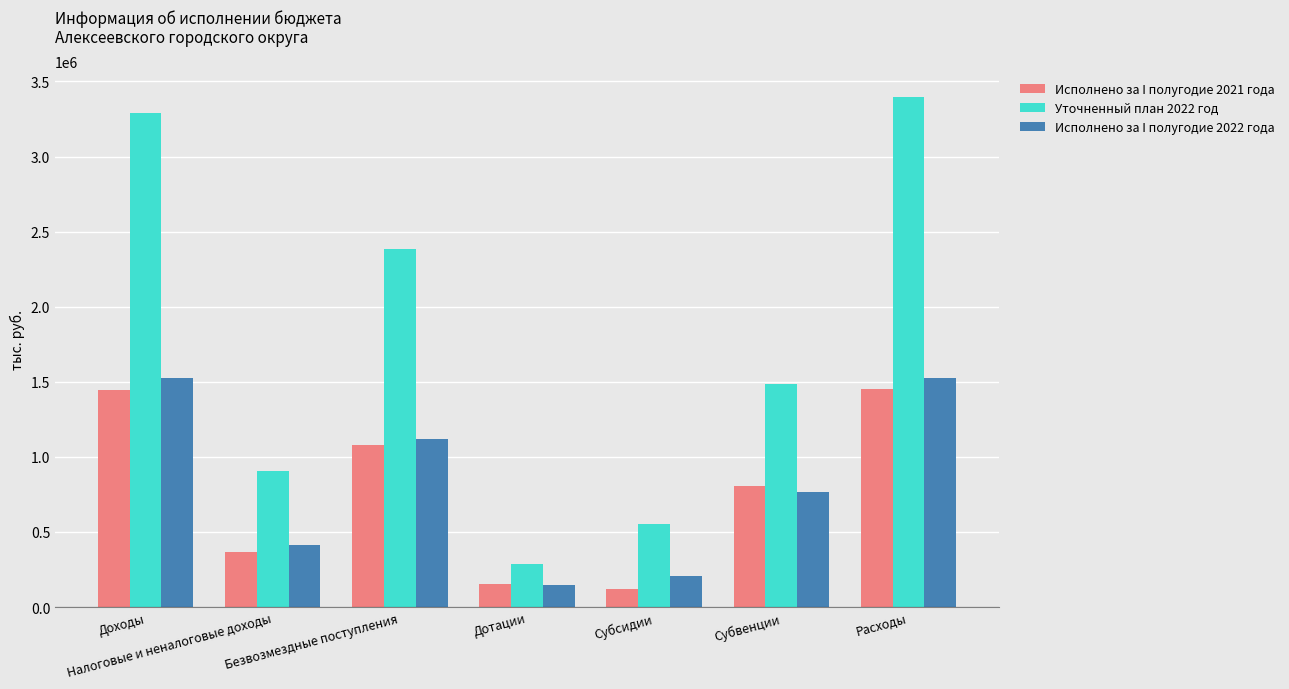

What is the difference between the maximum and minimum values in the Исполнено за I полугодие 2022 года series?

1384589.3